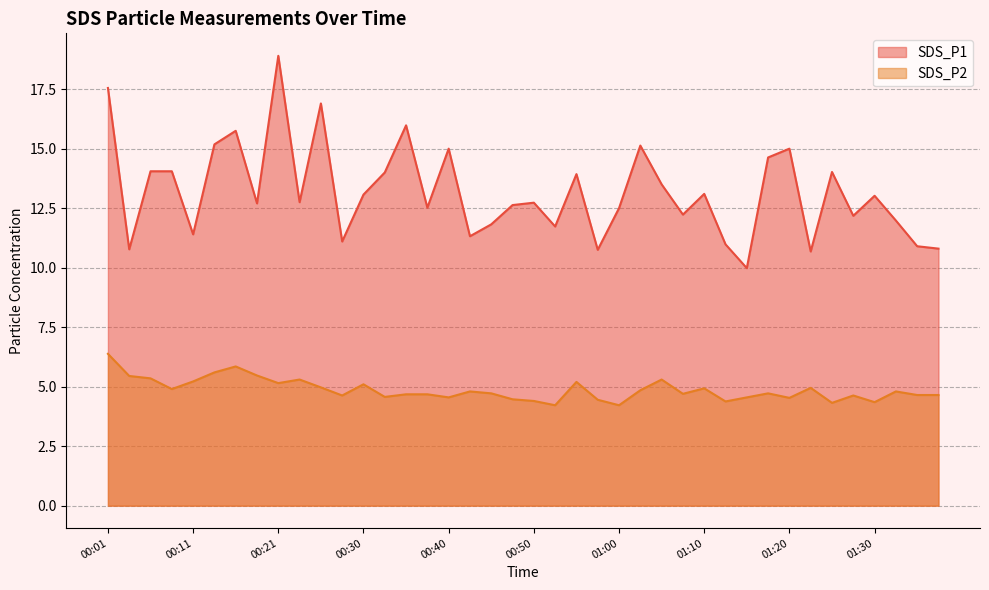

What is the approximate value of SDS_P2 at 01:25?

4.3